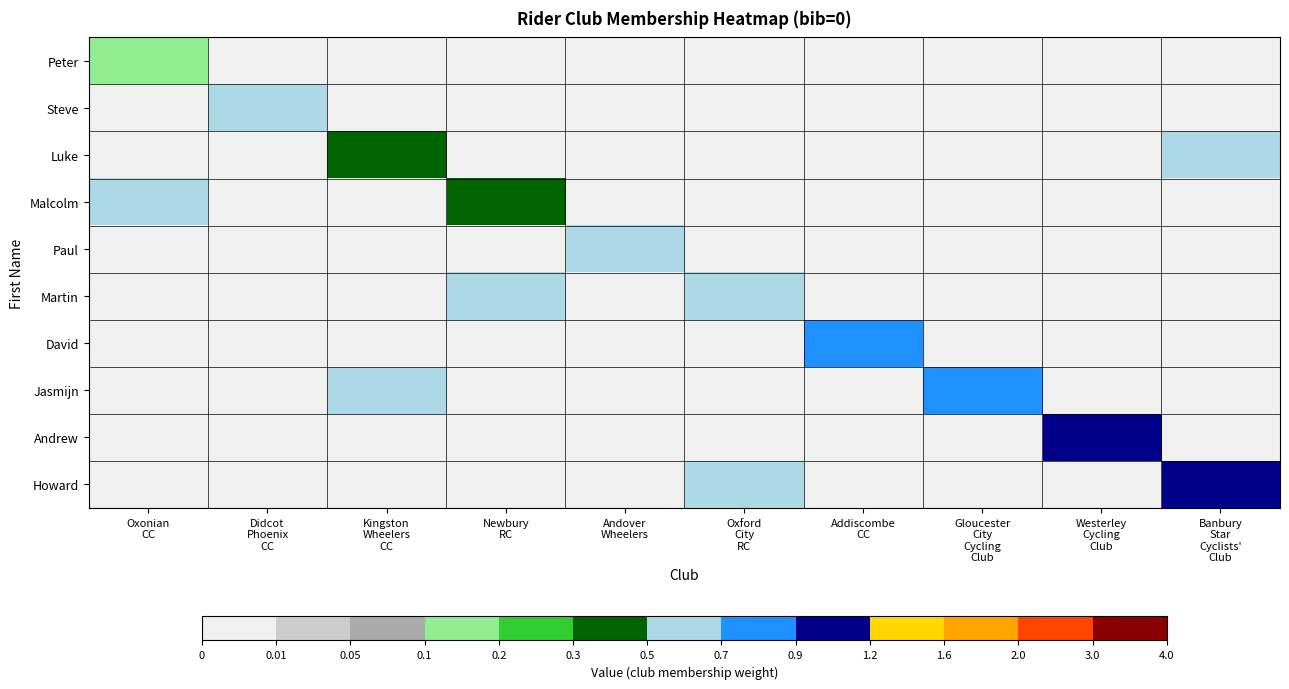

At which category is the sum across all series the highest?

Banbury
Star
Cyclists'
Club